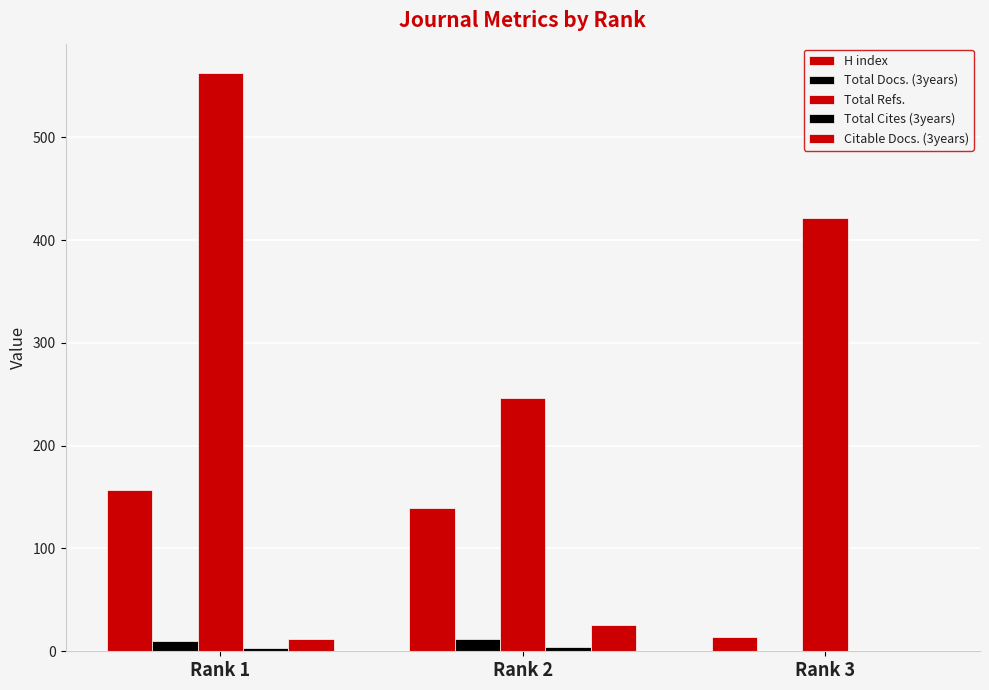

What is the difference between the H index values at Rank 1 and Rank 2?

18